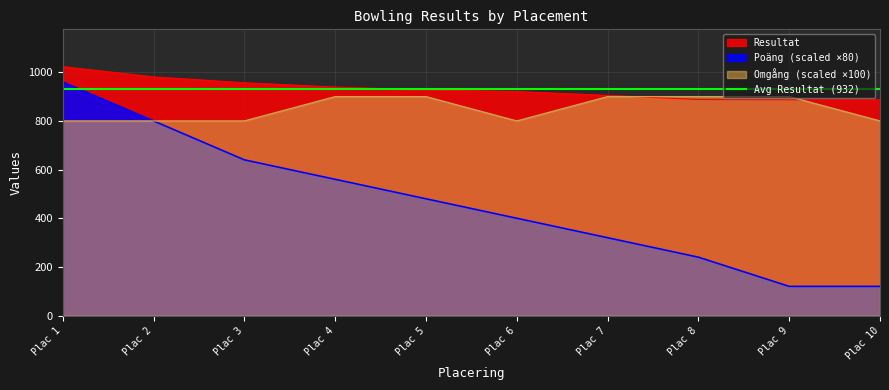

What is the lowest value of the Poäng series?

120